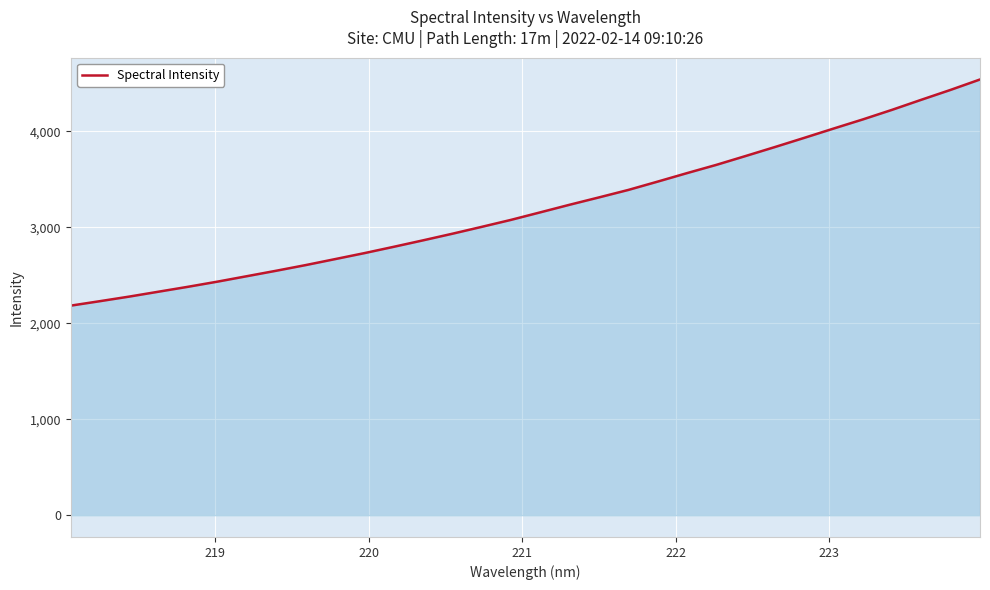

What is the maximum value shown in the chart?

4541.6